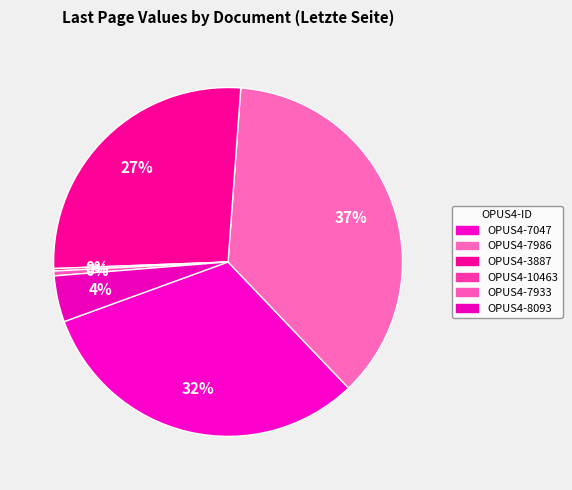

How many slices are in this pie chart?

6